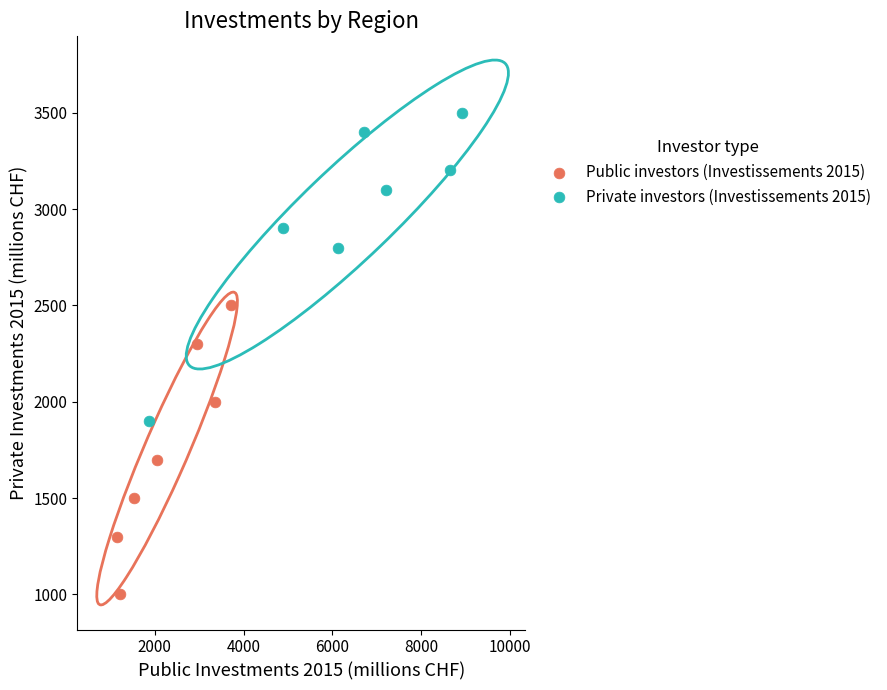

Which series reaches the maximum Y coordinate?

Private investors (Investissements 2015)